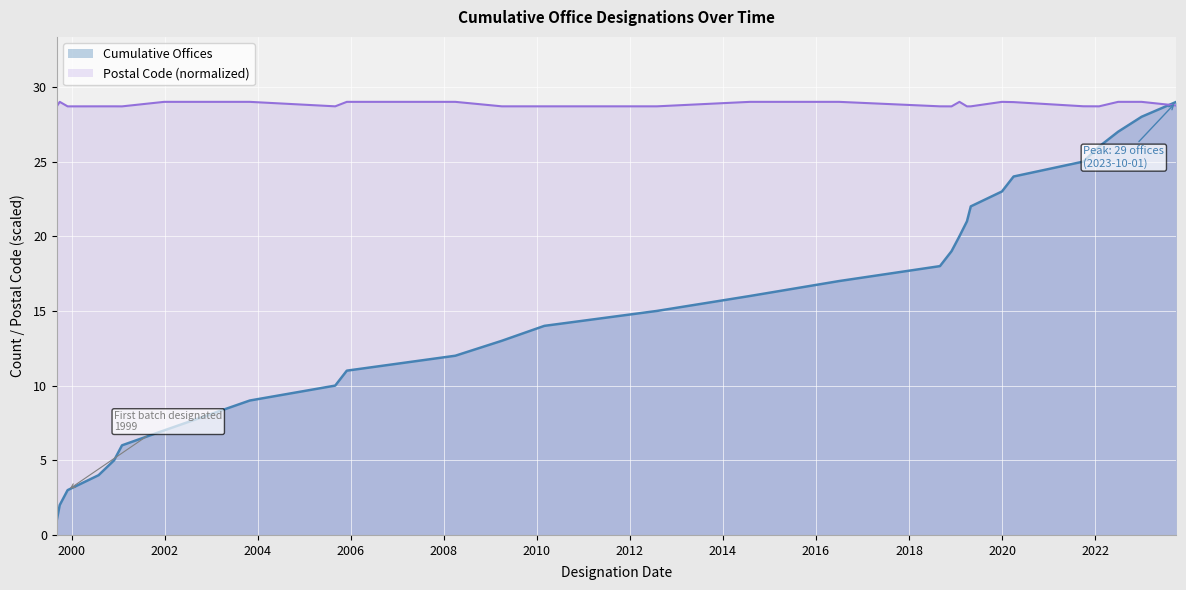

The Postal Code series shows 29.0 at 2014-08-01. True or false?

True